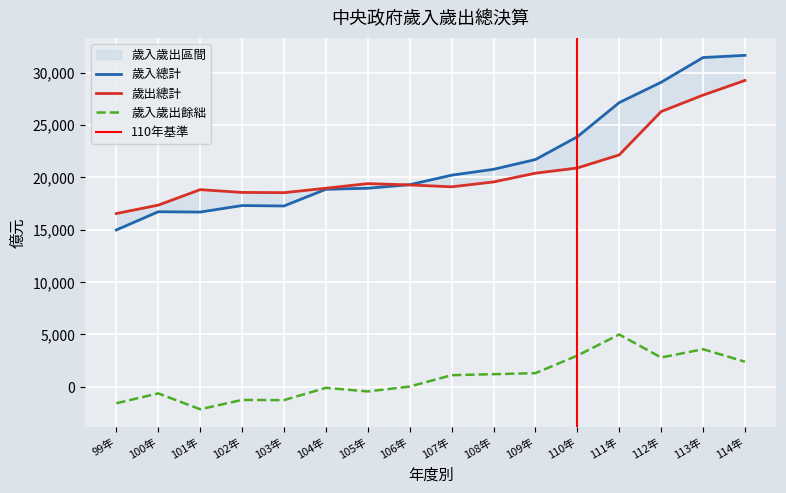

What is the label of the 10th point from the right?

105年